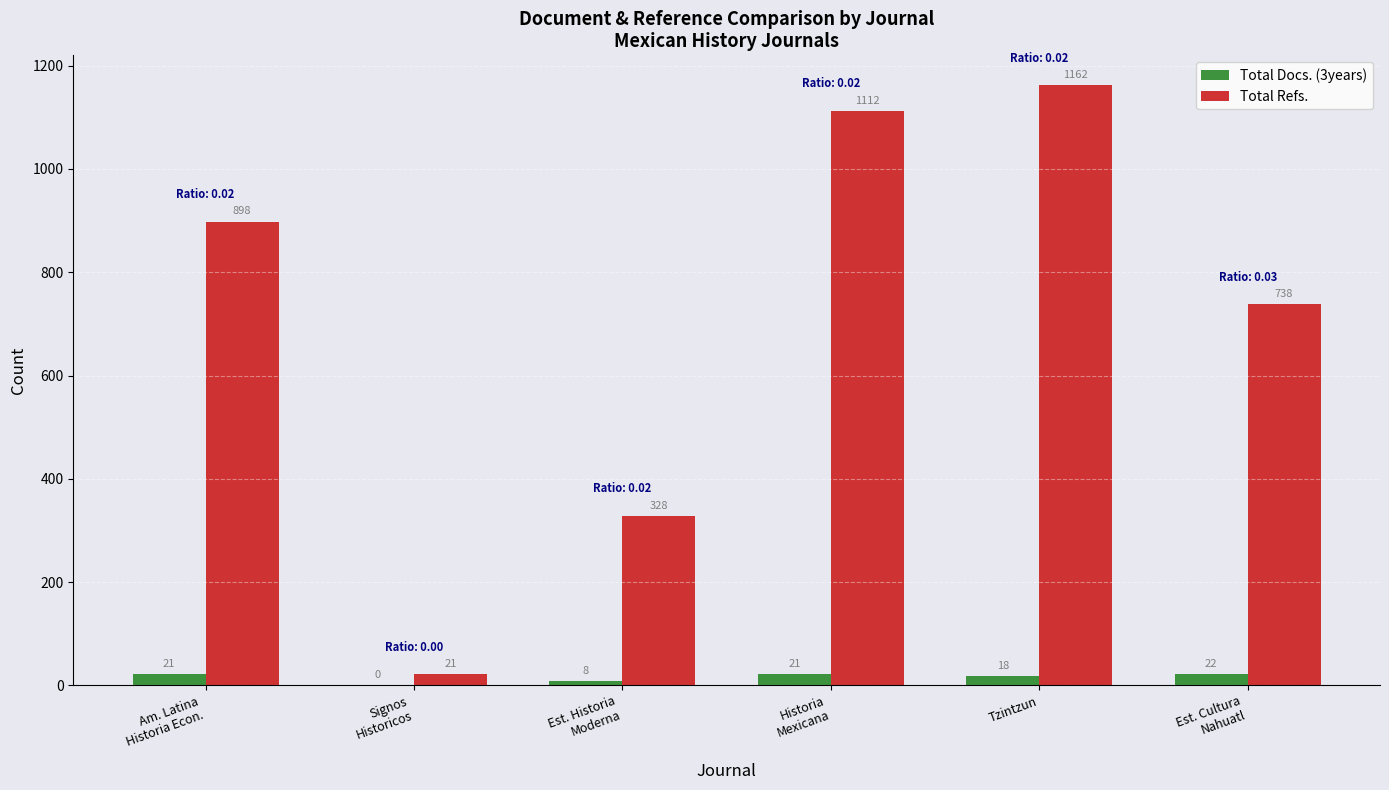

Is the value of Total Refs. at Est. Historia
Moderna greater than the value of Total Docs. (3years) at Signos
Historicos?

Yes